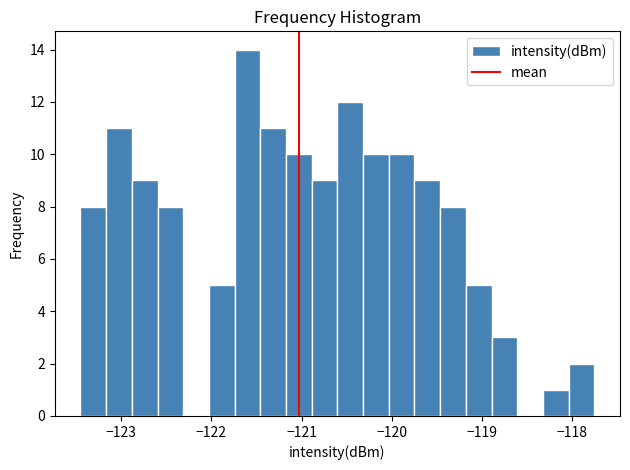

Around what value on the x-axis is the tallest bar? Give the approximate position of its centre, as read against the axis.

-121.6